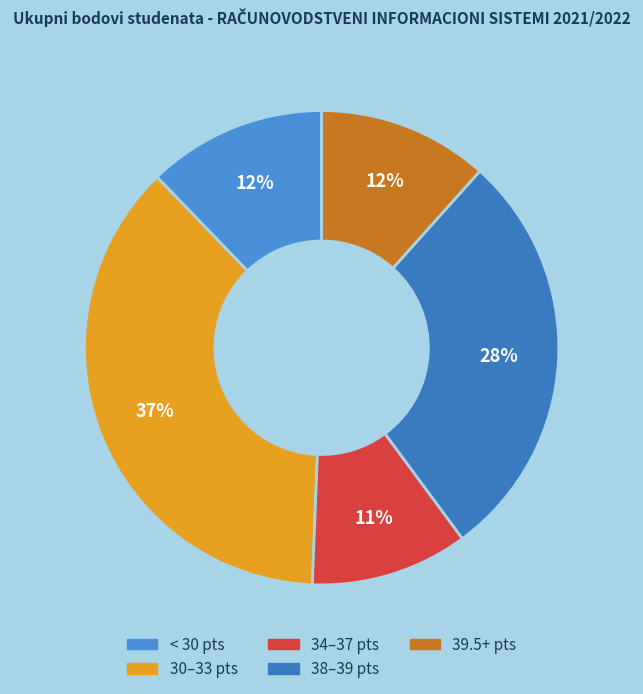

Does any single category account for the majority?

No